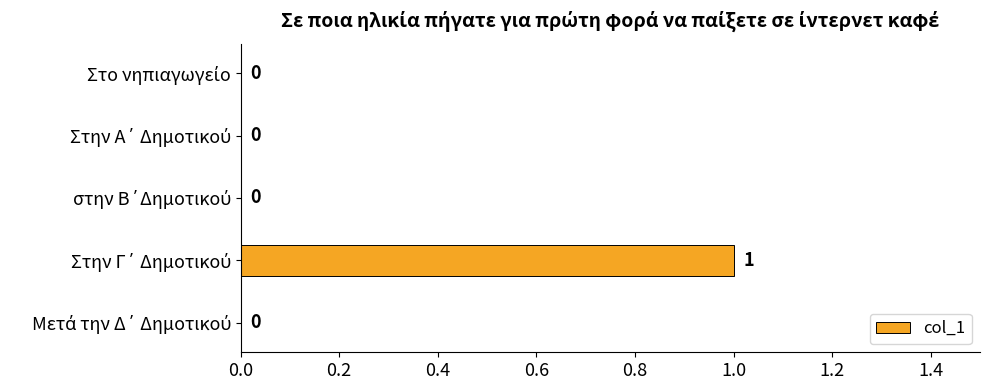

How many values are between 0 and 1?

5